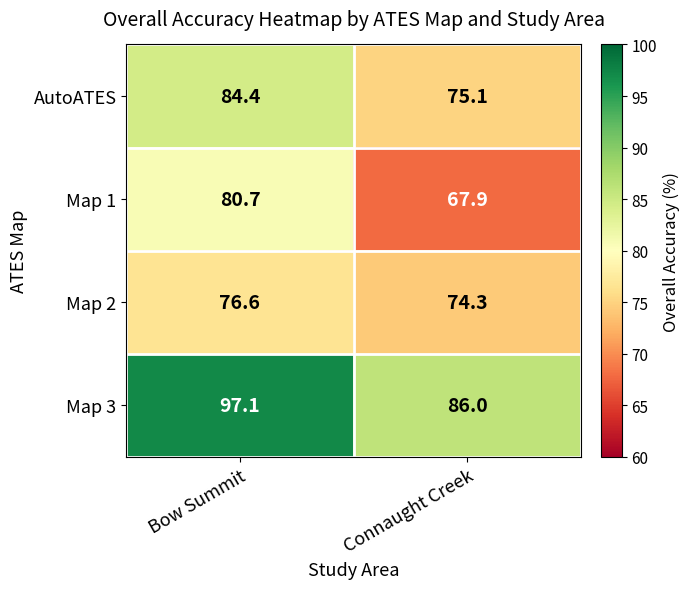

What is the sum of the Map 3 values at Connaught Creek and Bow Summit?

183.1